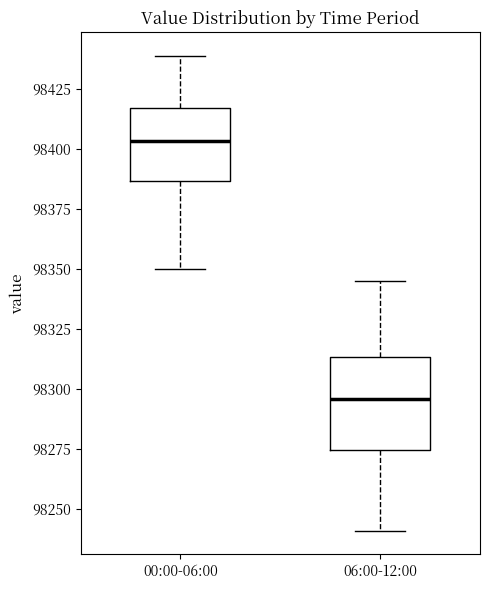

Reading left to right, read every box against the y-axis: the position of its median line, the range the box covers, and the ends of its whiskers. The values are not printed on the chart, so give them approximately, as read against the axis.

00:00-06:00: median 98405, box 98385 to 98415, whiskers 98350 to 98440
06:00-12:00: median 98295, box 98275 to 98315, whiskers 98240 to 98345